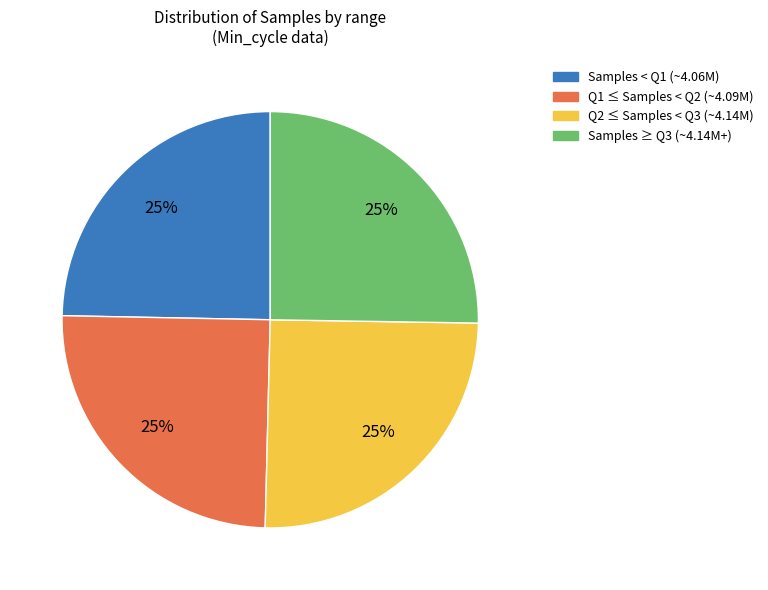

To the nearest percent, what is the average slice percentage?

25%